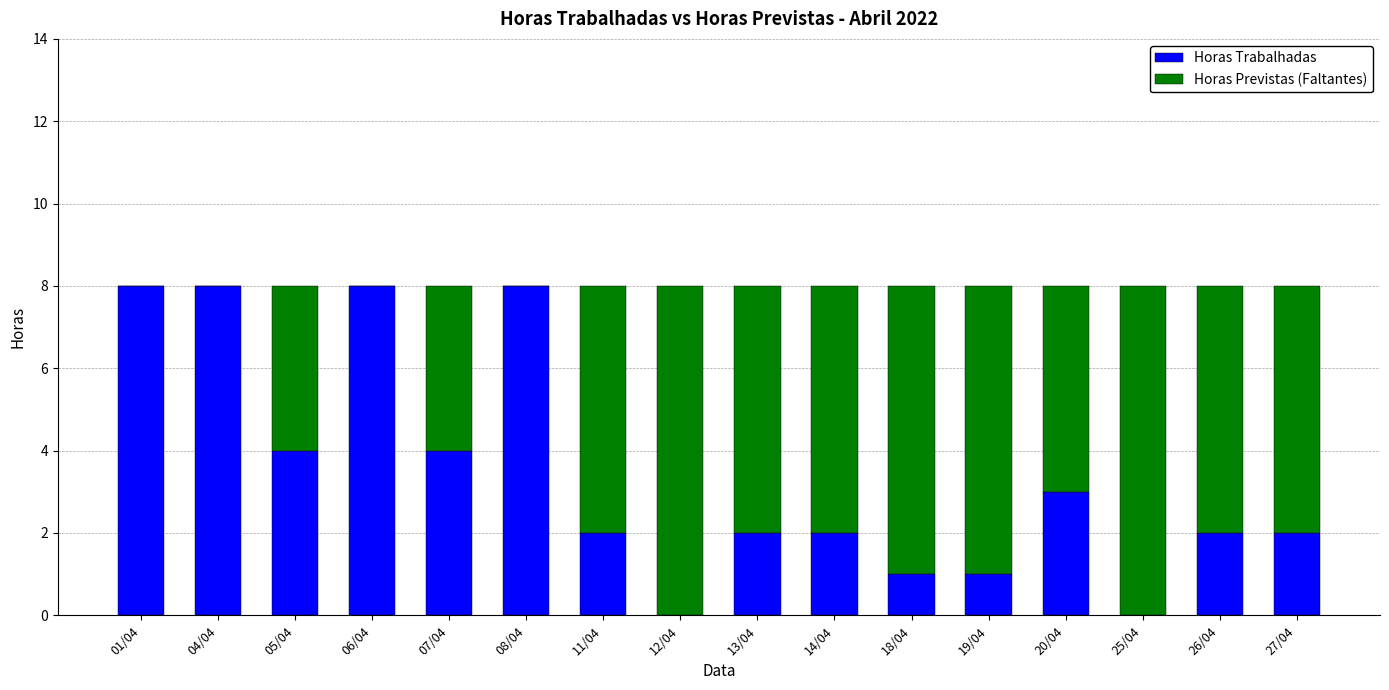

Count the number of categories in the chart.

16